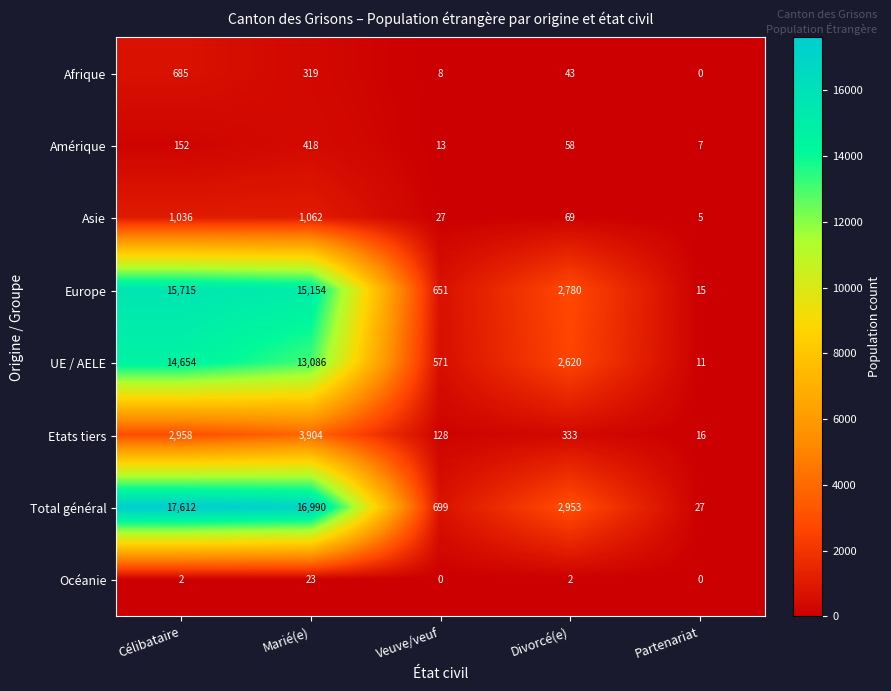

What is the greatest value displayed?

17612